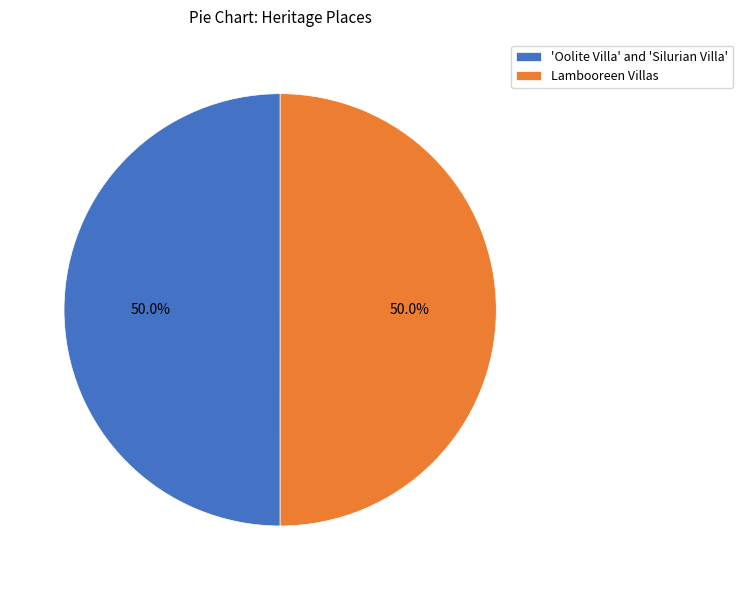

What percentage do 'Oolite Villa' and 'Silurian Villa' and Lambooreen Villas together represent?

100.0%